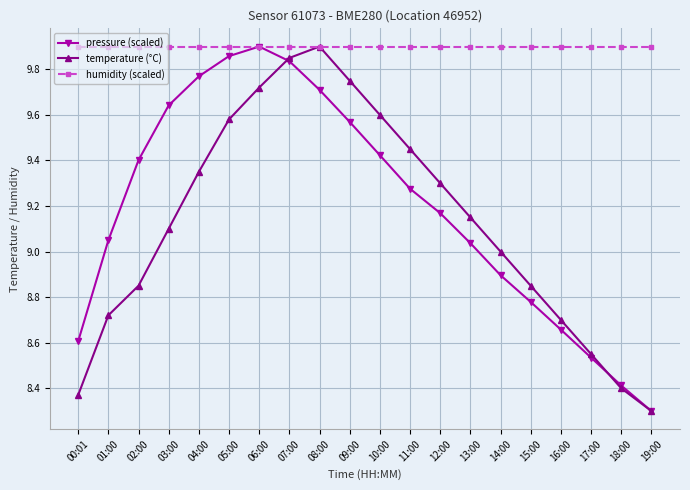

What is the label of the 19th point from the right?

01:00